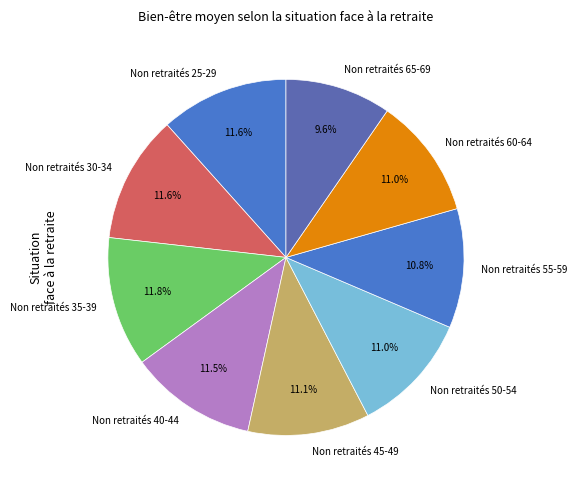

True or false: Non retraités 25-29 accounts for 25% of the total.

False